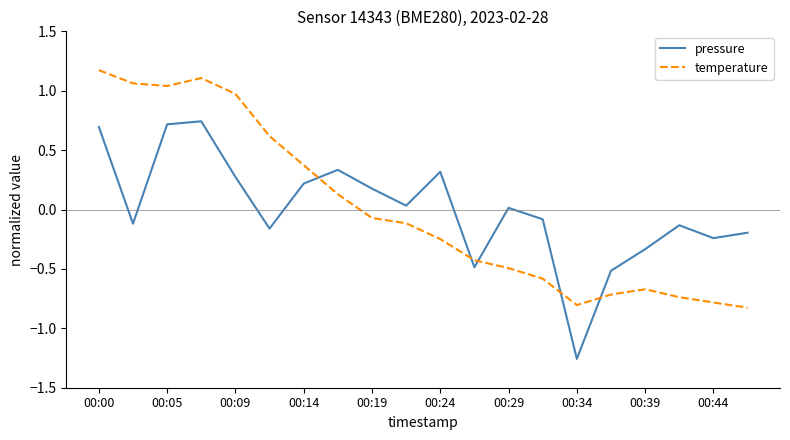

Does the chart have visible grid lines?

No